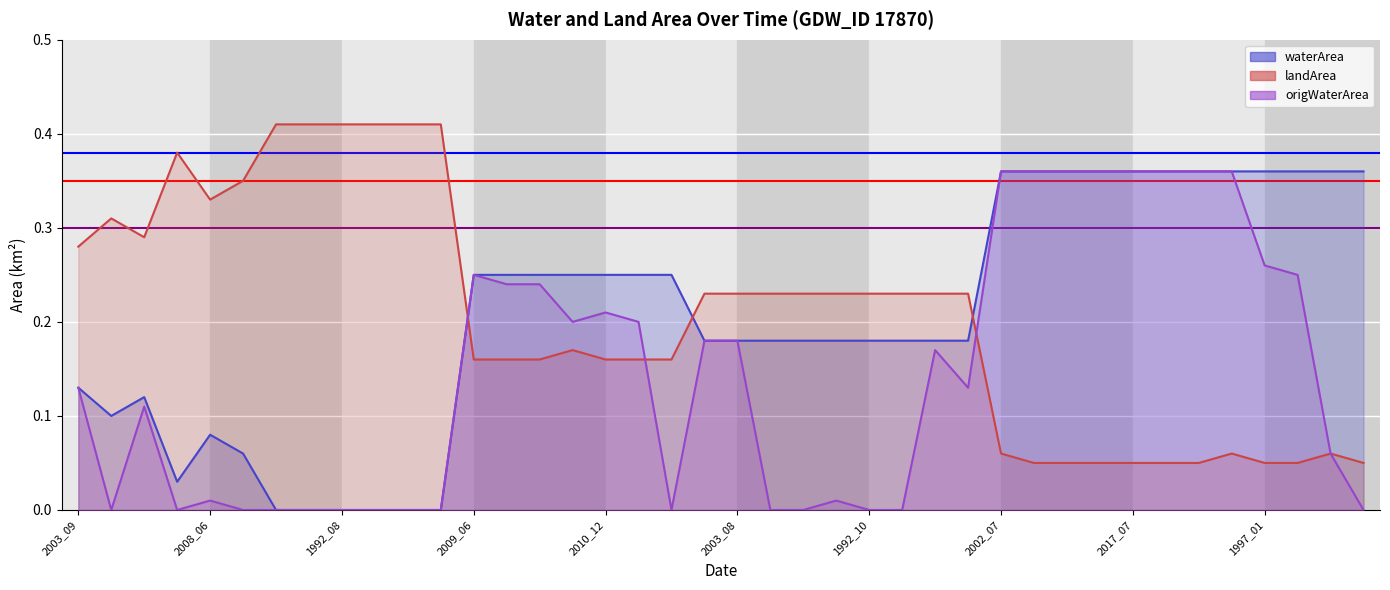

Count the number of categories in the chart.

40